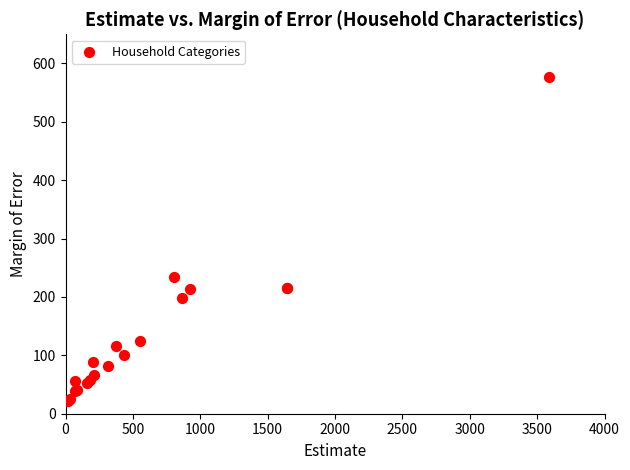

What Y value in the scatter plot is closest to 299?

235